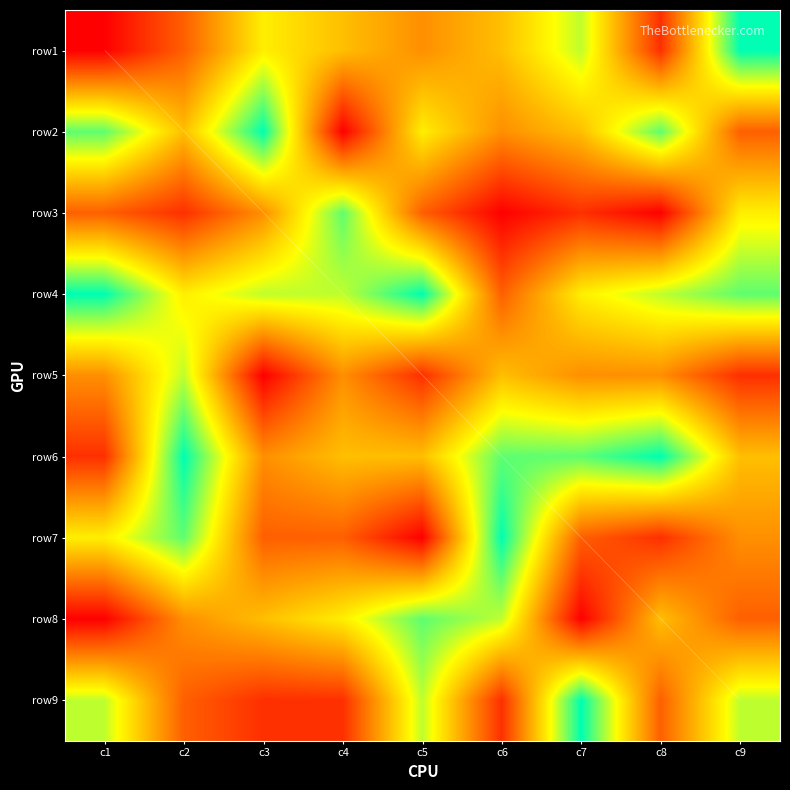

What is the smallest value displayed?

1